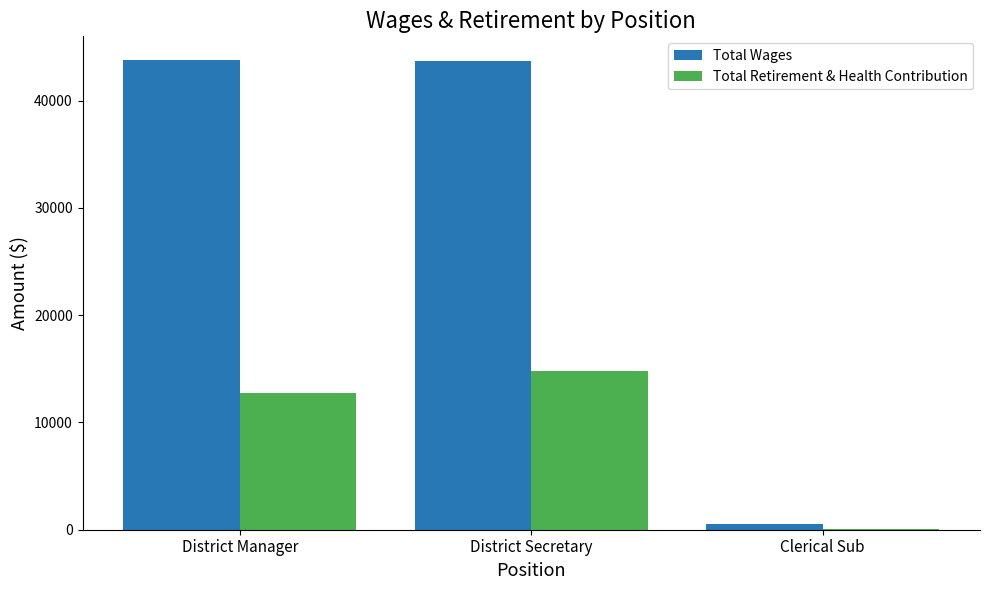

Is the value of Total Wages at District Secretary greater than the value of Total Retirement & Health Contribution at District Secretary?

Yes